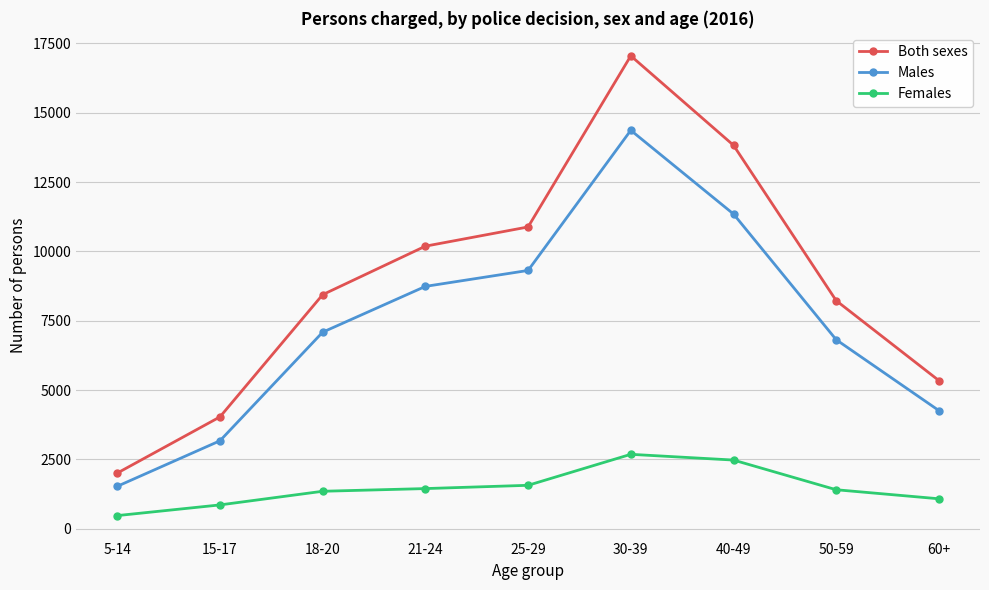

Between 15-17 and 25-29, which series saw the biggest shift?

Both sexes